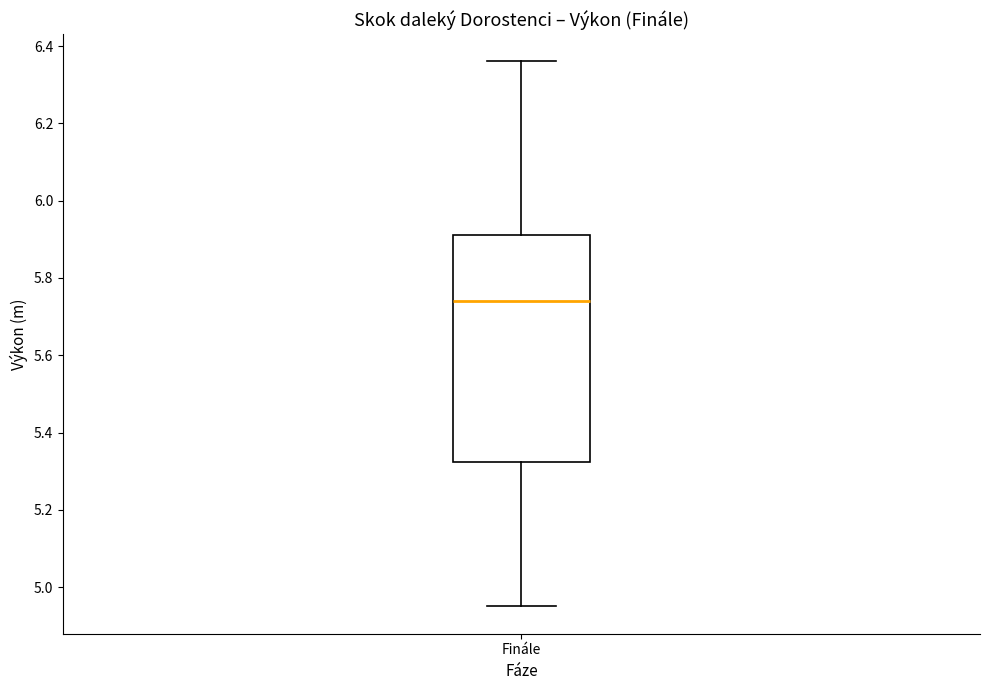

Transcribe this box plot: give where the median line is, the range the box spans, and where the two whiskers end, as read against the y-axis. The values are not printed on the chart, so give them approximately, as read against the axis.

median 5.74, box 5.32 to 5.92, whiskers 4.96 to 6.36